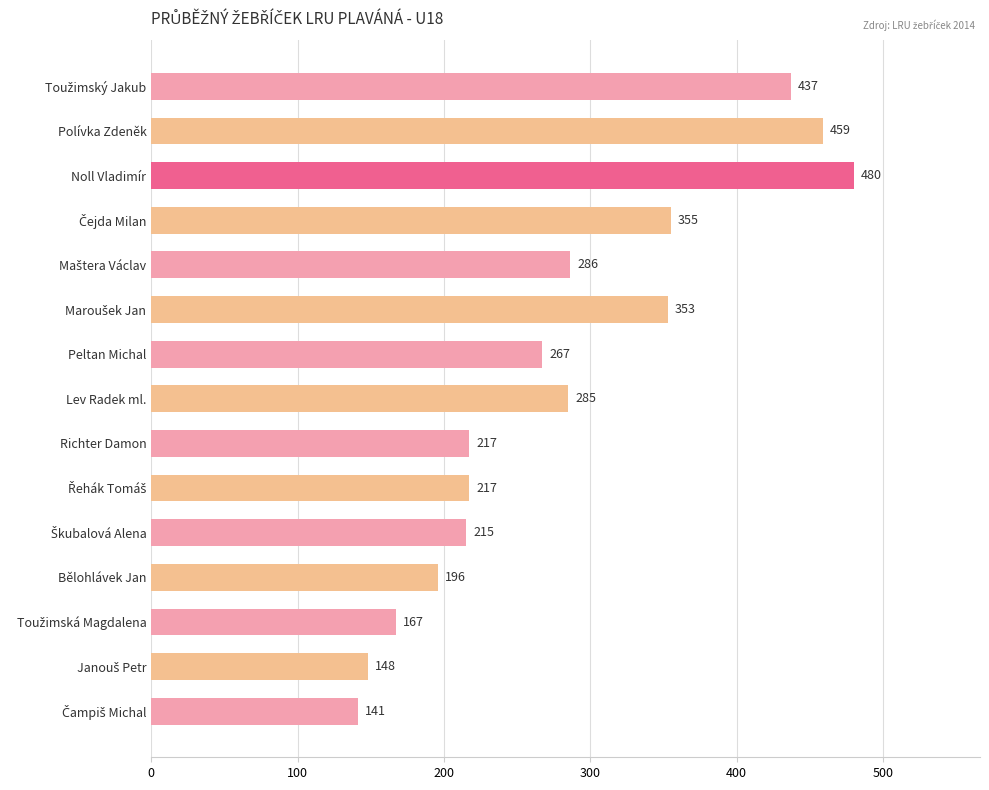

The value at Bělohlávek Jan is 274. True or false?

False